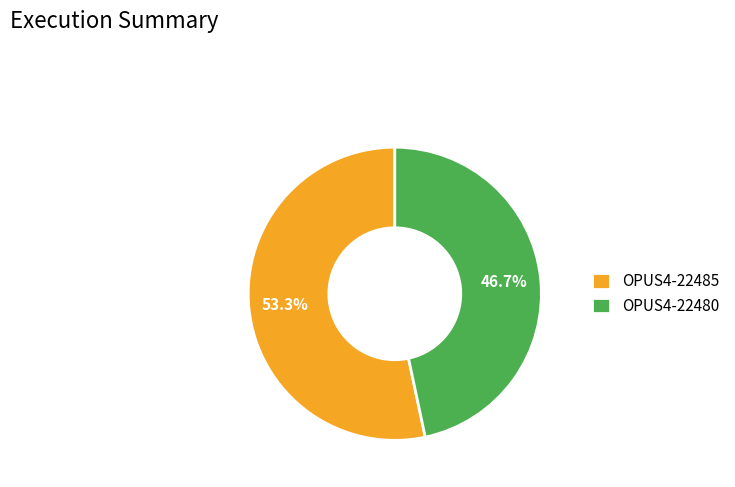

What is the largest slice in the pie chart?

OPUS4-22485